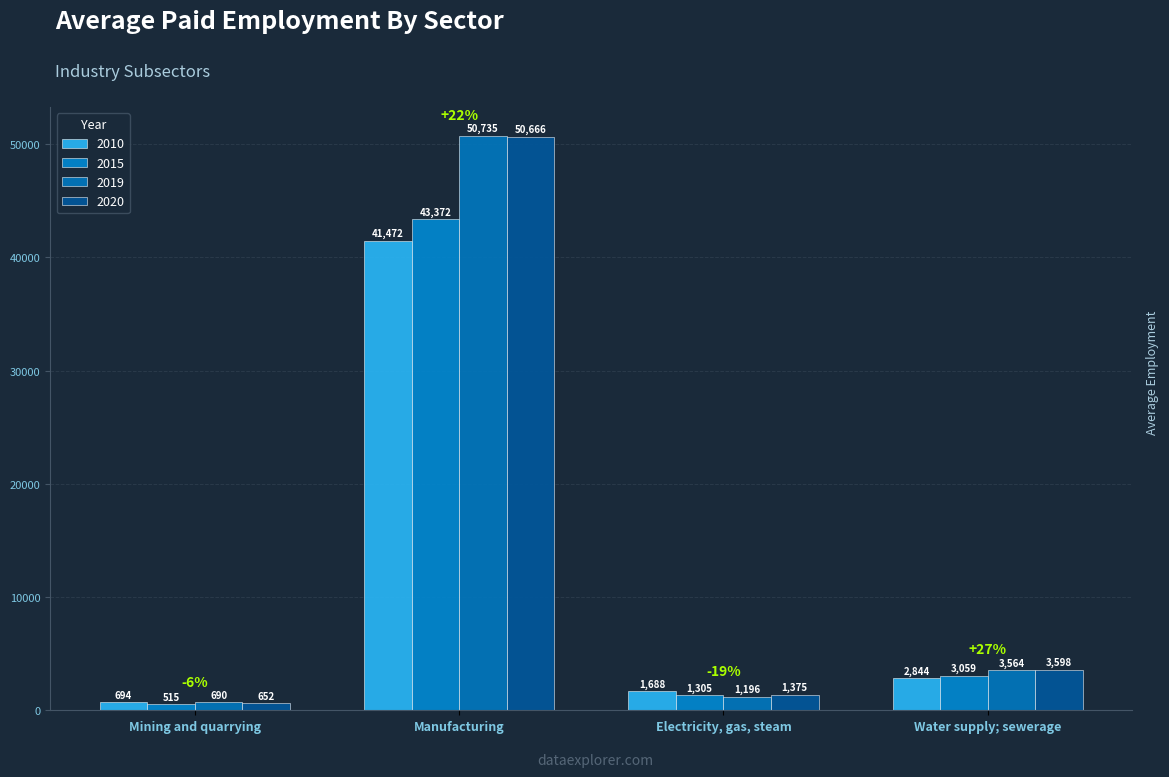

What is the total value across all series at Electricity, gas, steam?

5564